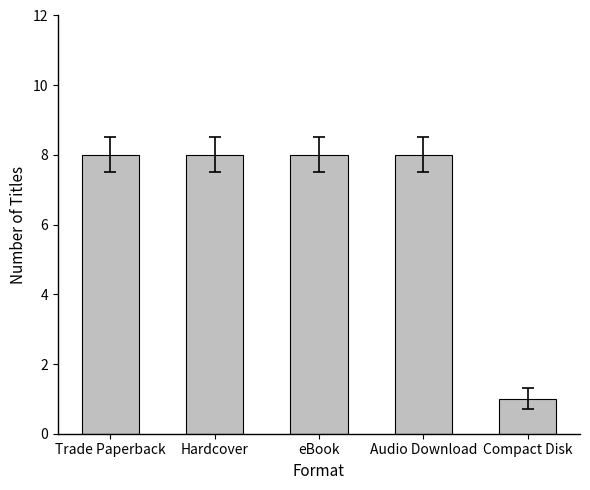

What is the sum of all values?

33